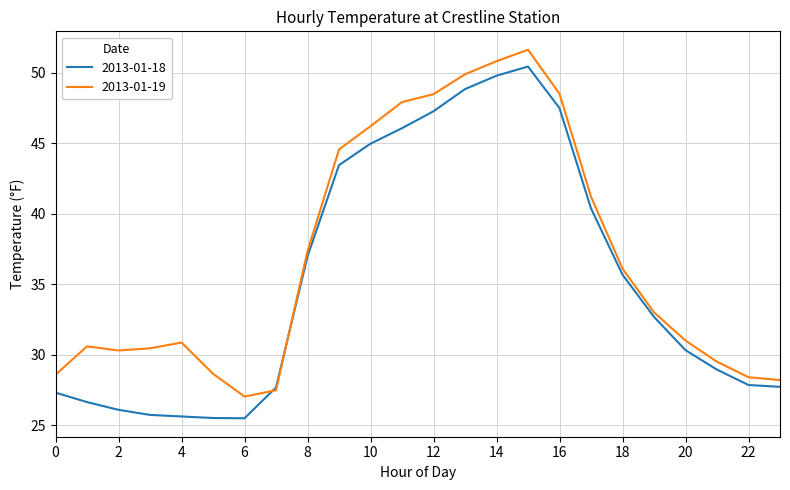

Which series ends up on top after the final intersection of 2013-01-18 and 2013-01-19?

2013-01-19